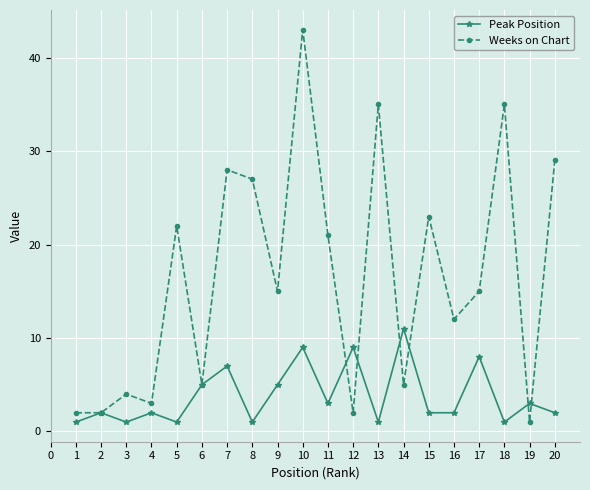

At 7, list the series in order from smallest to largest.

Peak Position, Weeks on Chart